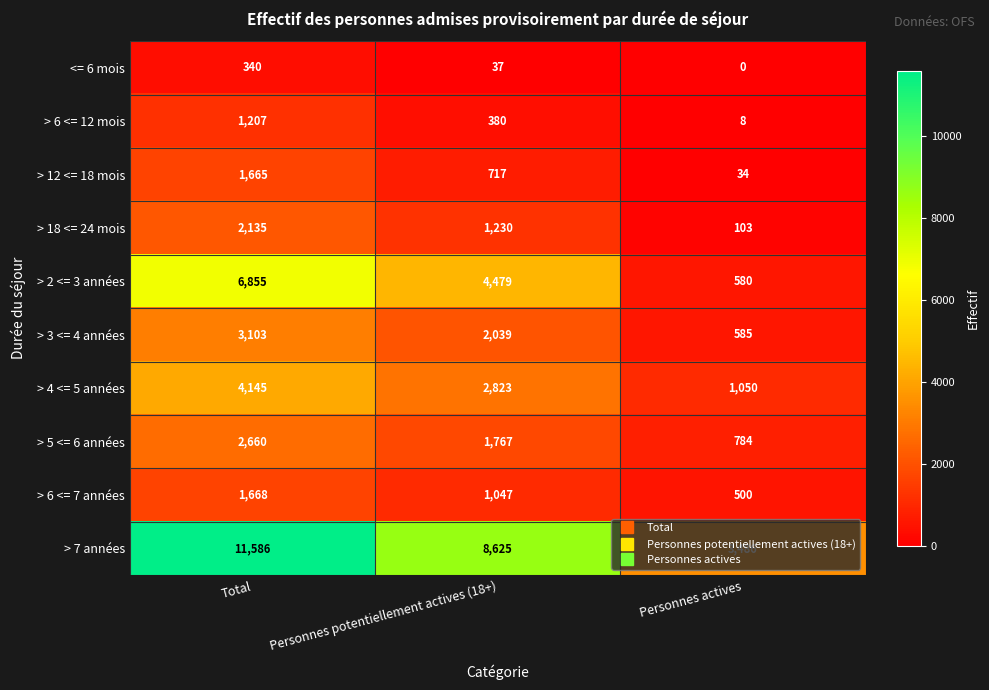

Rank the series by their maximum value, from lowest to highest.

<= 6 mois, > 6 <= 12 mois, > 12 <= 18 mois, > 6 <= 7 années, > 18 <= 24 mois, > 5 <= 6 années, > 3 <= 4 années, > 4 <= 5 années, > 2 <= 3 années, > 7 années